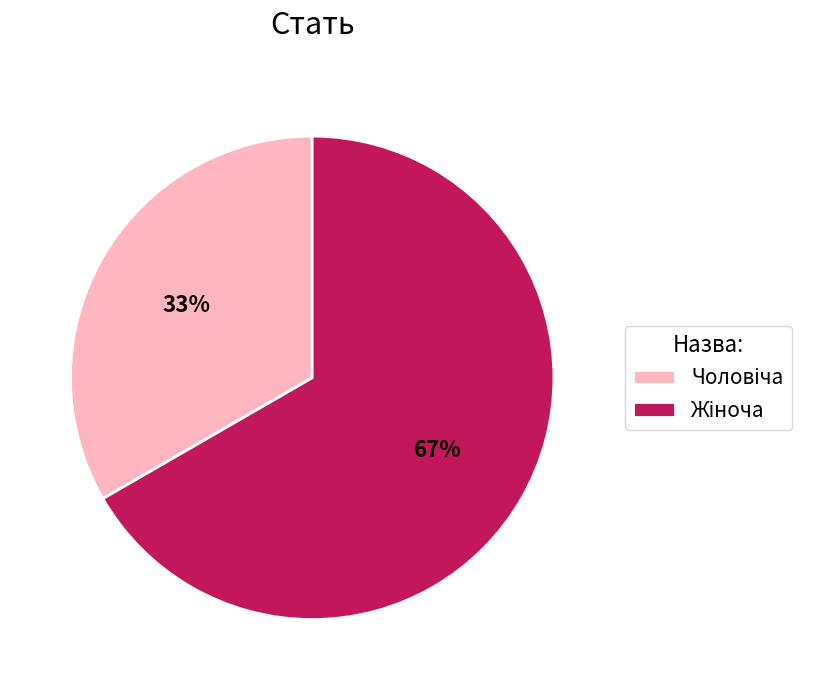

Is there any slice that represents more than half of the pie?

Yes